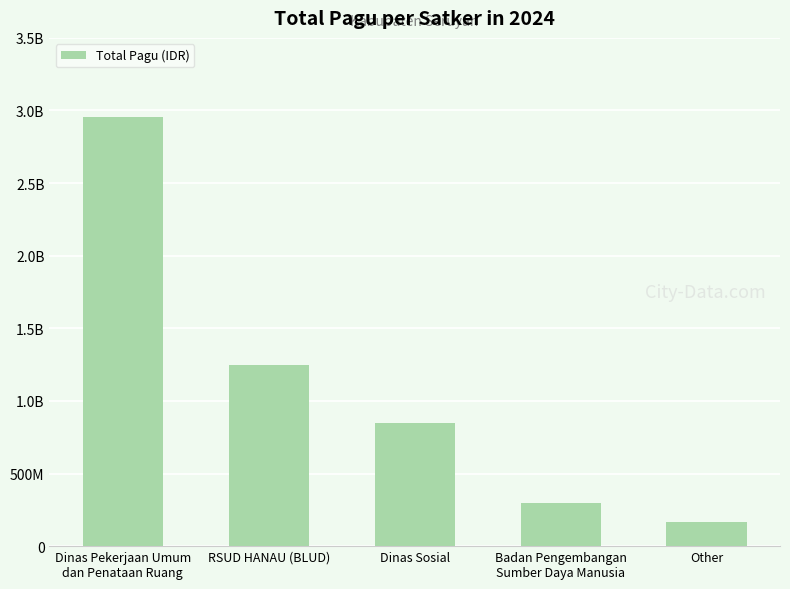

Are the bars grouped side by side (vs. stacked)?

No